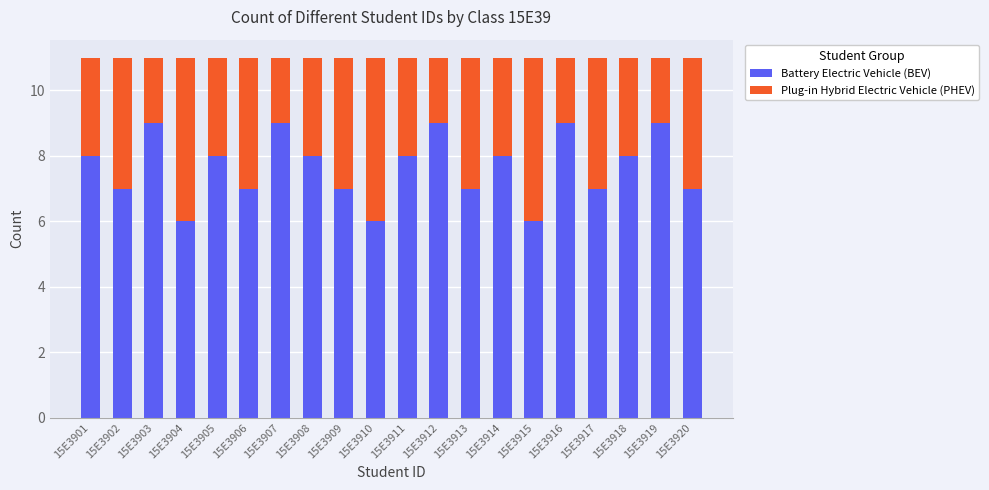

What is the total value across all series at 15E3914?

11